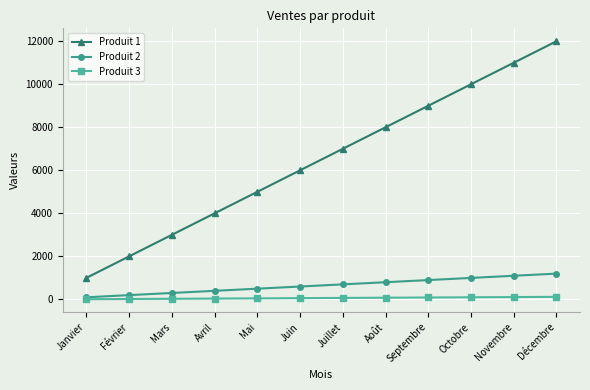

At which category is the sum across all series the highest?

Décembre